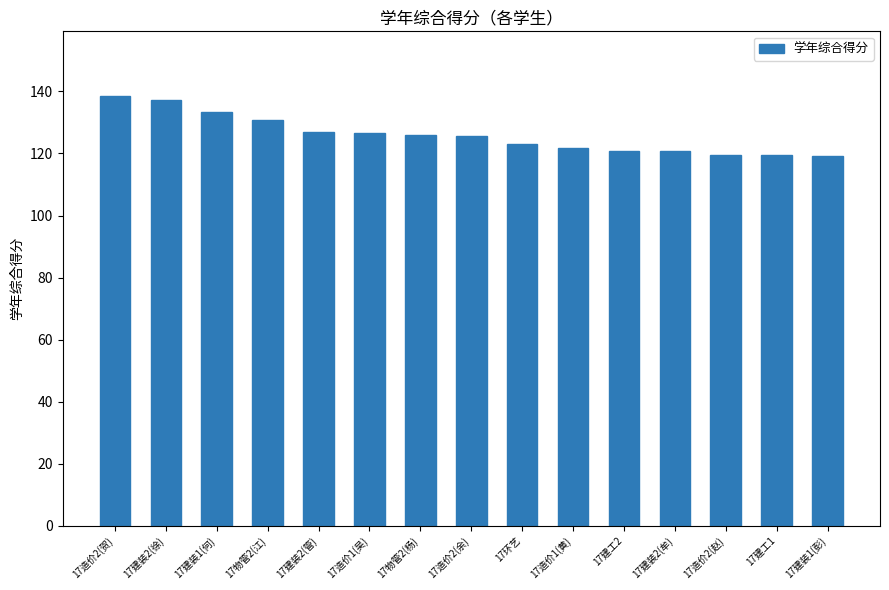

What is the difference between the values at 17物管2(江) and 17造价2(余)?

5.1